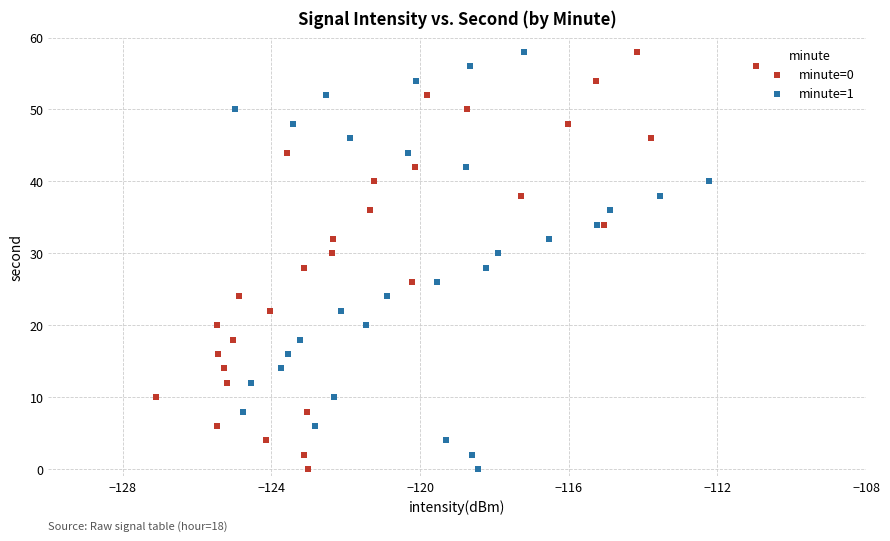

What are all the series names shown in the legend?

minute=0, minute=1